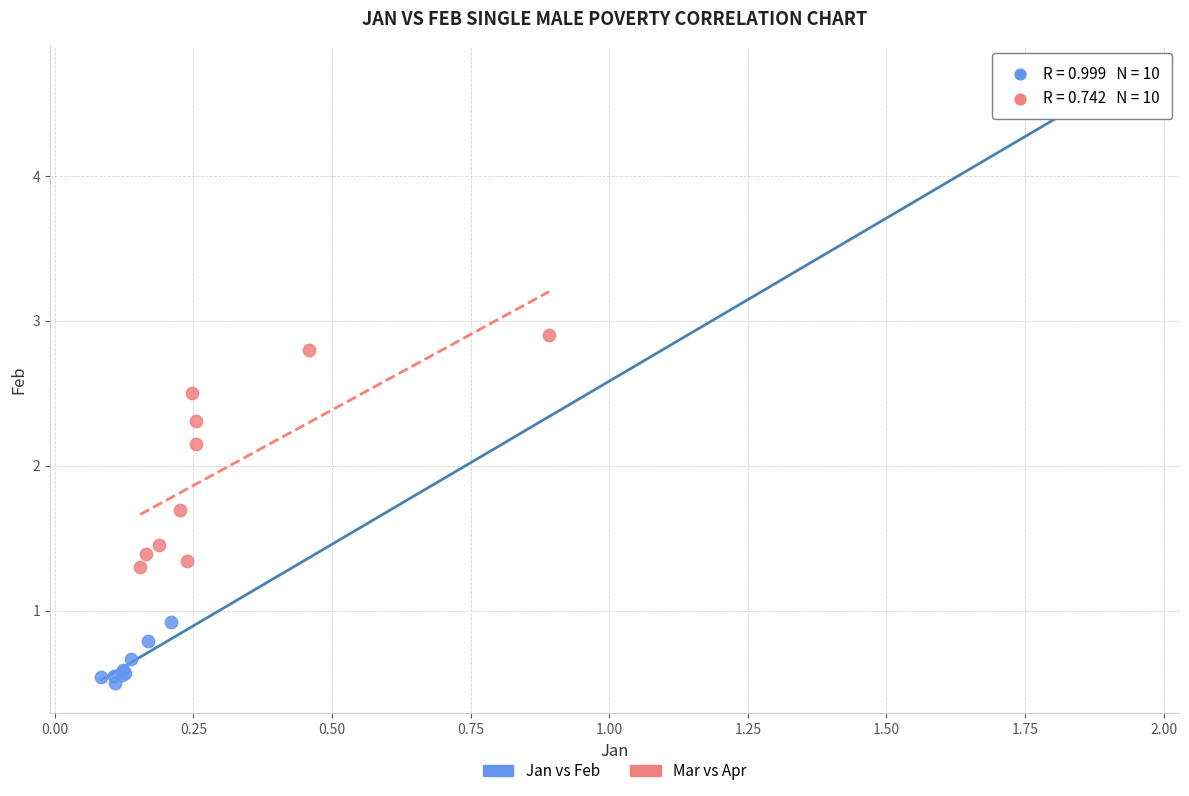

Which series has the largest Y range (max minus min)?

Jan vs Feb